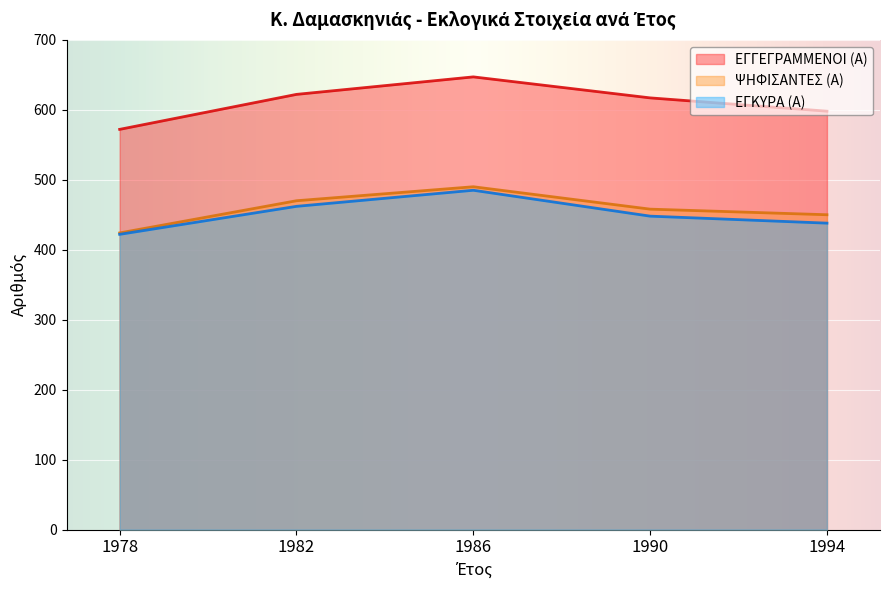

Reading right to left, transcribe all the data shown in this chart.

ΕΓΓΕΓΡΑΜΜΕΝΟΙ (Α): 1994=598	1990=617	1986=647	1982=622	1978=572
ΨΗΦΙΣΑΝΤΕΣ (Α): 1994=450	1990=458	1986=490	1982=470	1978=424
ΕΓΚΥΡΑ (Α): 1994=438	1990=448	1986=485	1982=462	1978=422